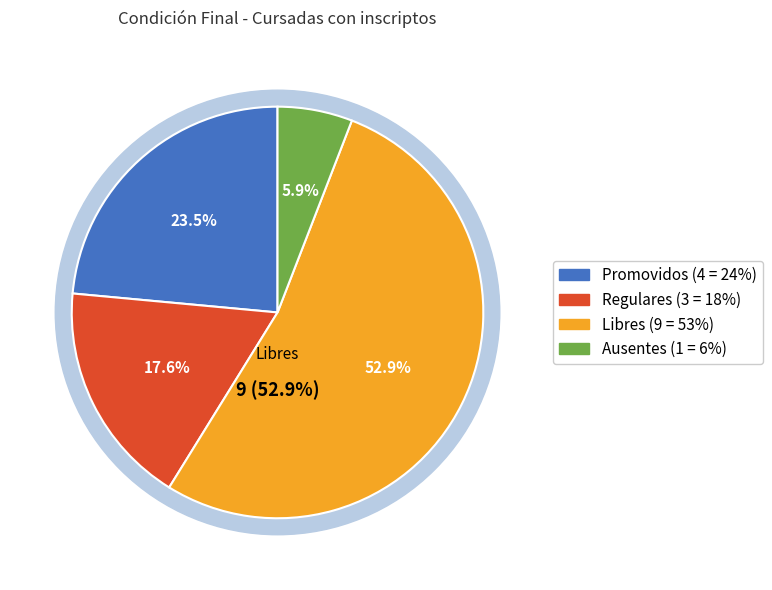

Which has a higher value, Promovidos or Regulares?

Promovidos